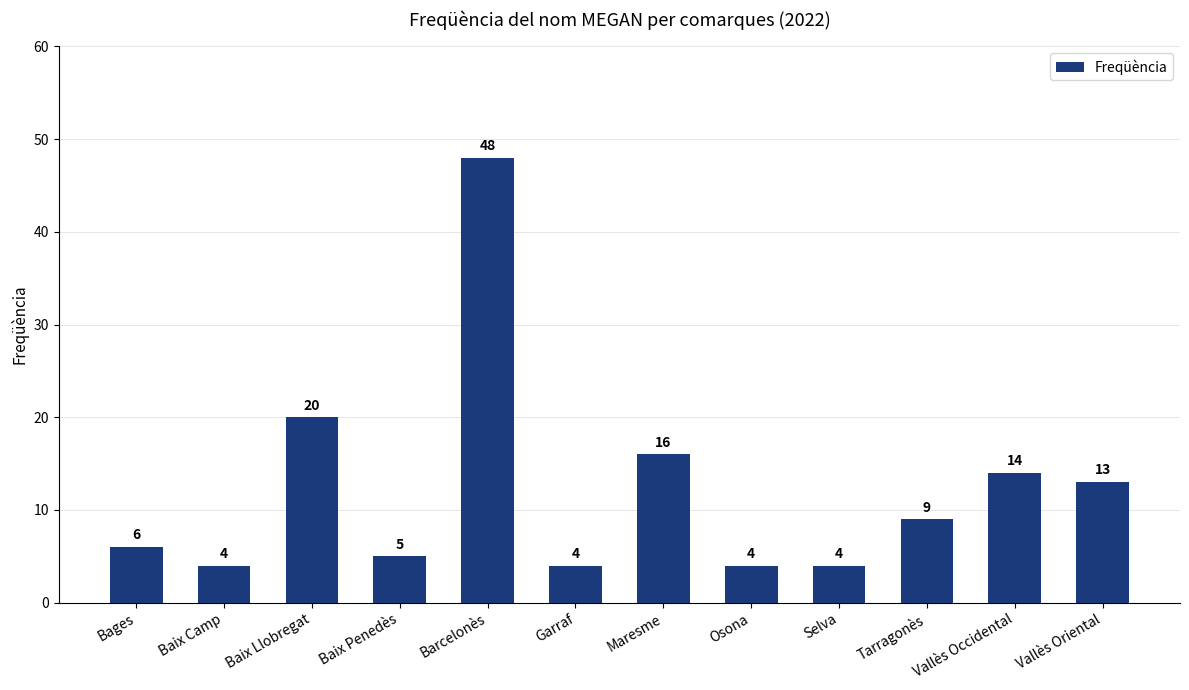

What is the change in value from Baix Camp to Vallès Oriental?

+9